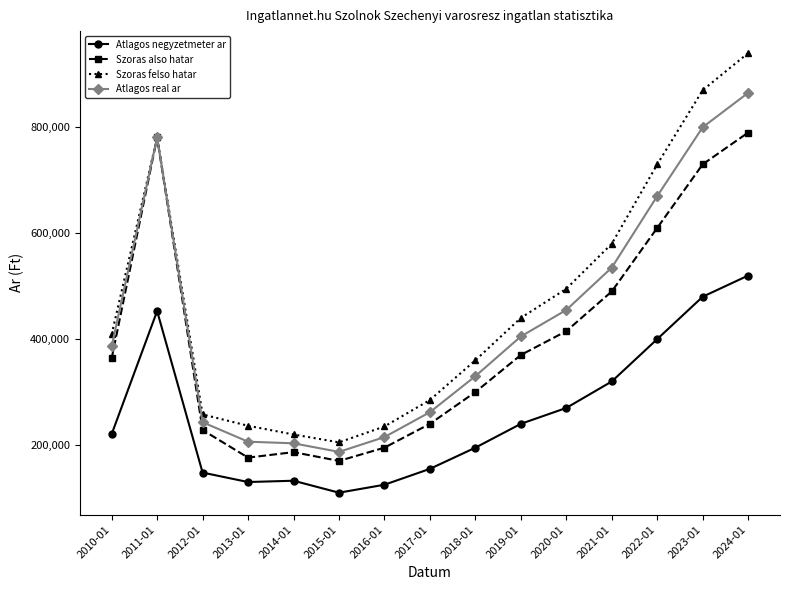

Rank the series by their average value, from lowest to highest.

Atlagos negyzetmeter ar, Szoras also hatar, Atlagos real ar, Szoras felso hatar